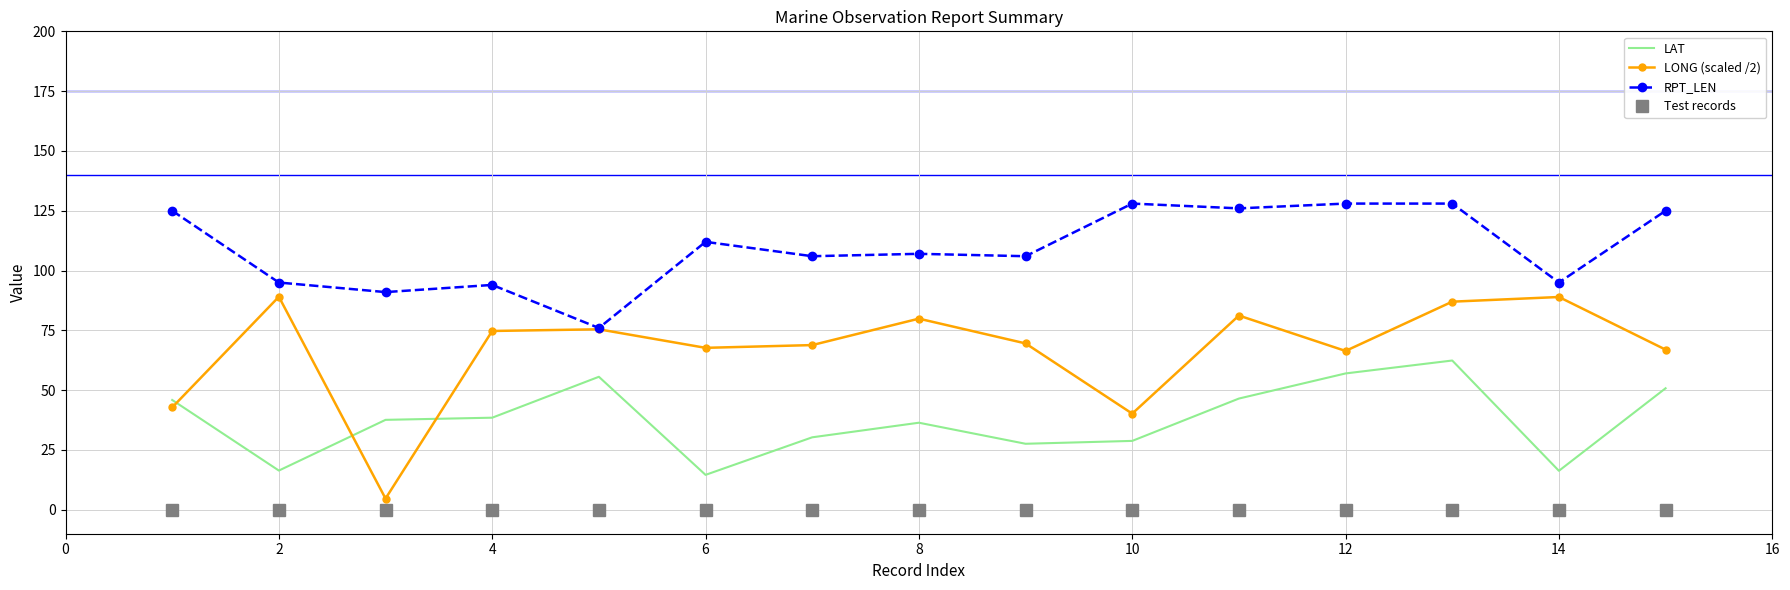

Which series has the largest range (max minus min)?

LONG (scaled /2)